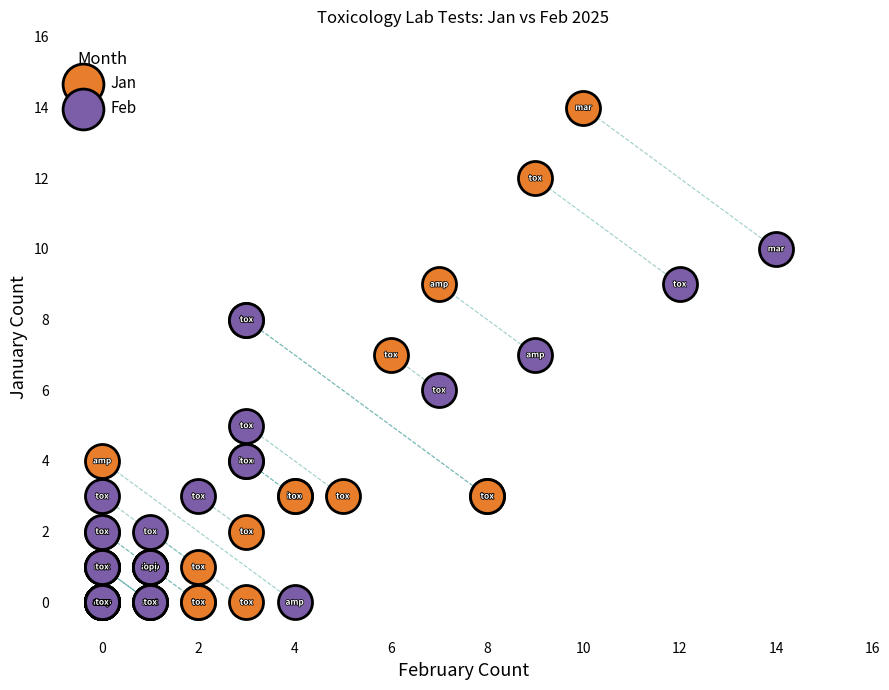

What are all the series names shown in the legend?

Jan, Feb